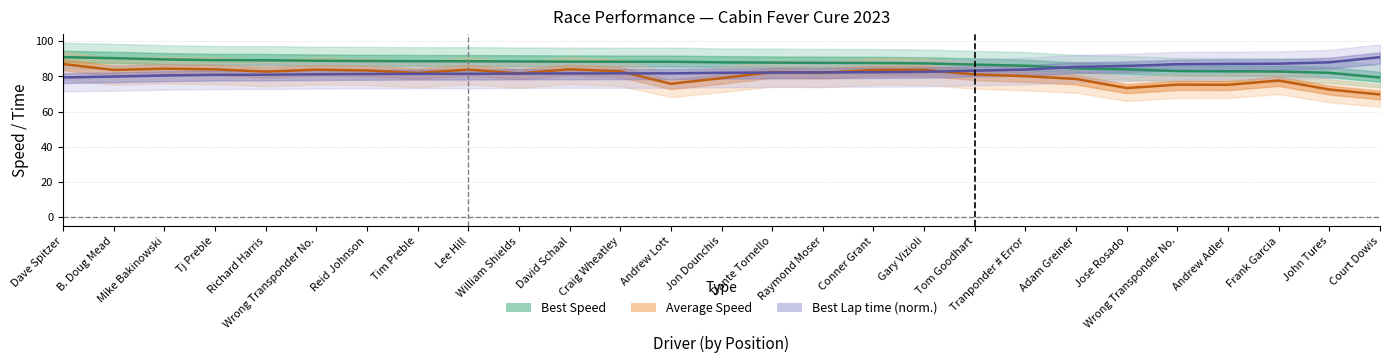

True or false: Best Lap time (norm.) and Best Speed intersect in this chart.

True